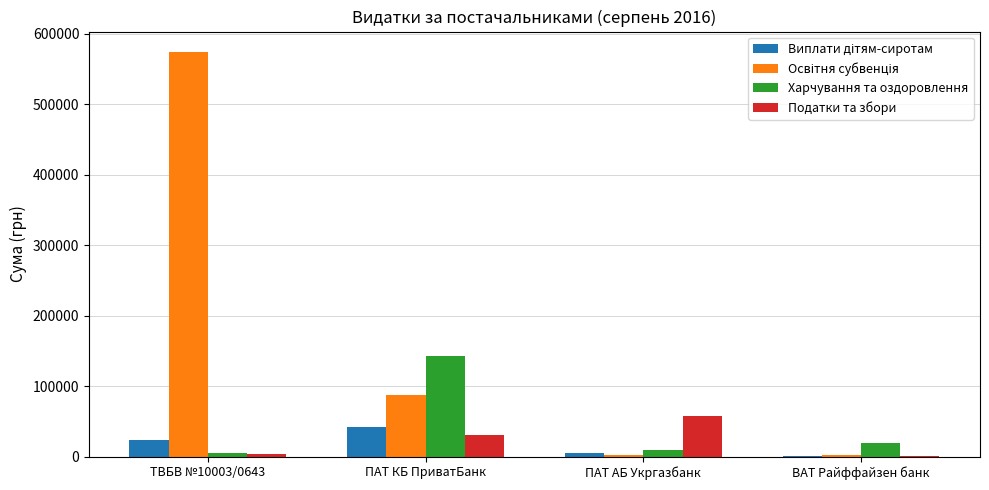

What is the maximum value for Харчування та оздоровлення?

142674.0